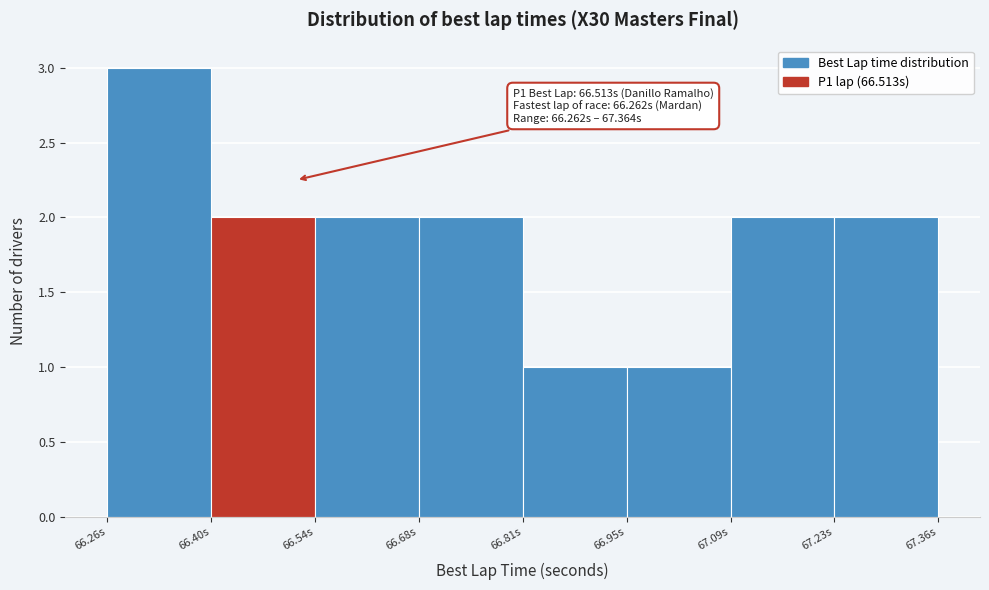

Over which range of the x-axis is the bar tallest?

66.26 to 66.40